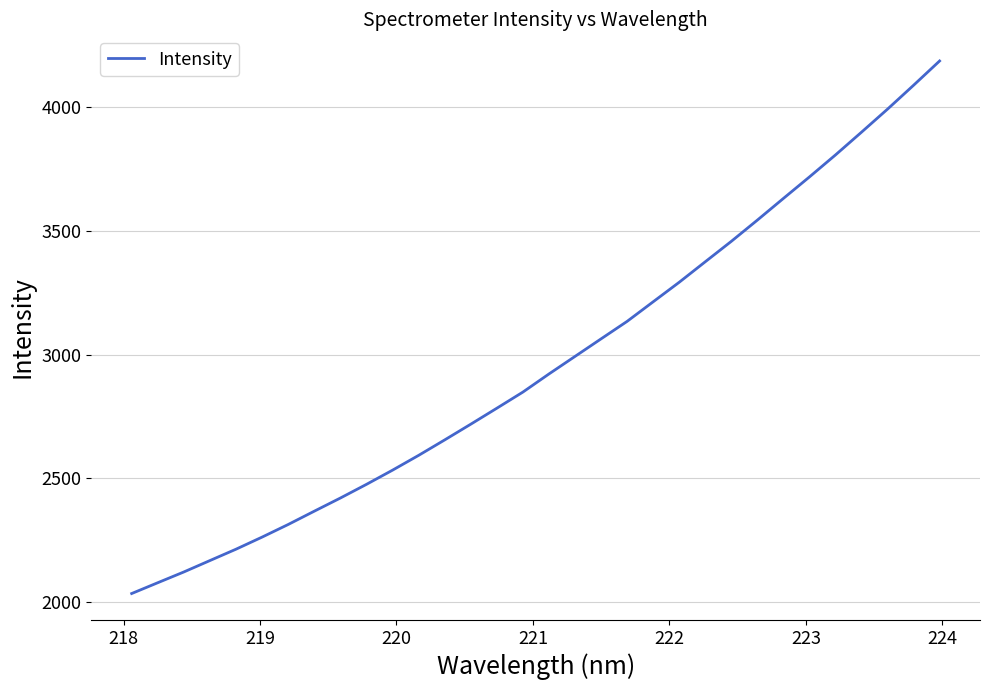

What is the minimum value shown in the chart?

2035.5